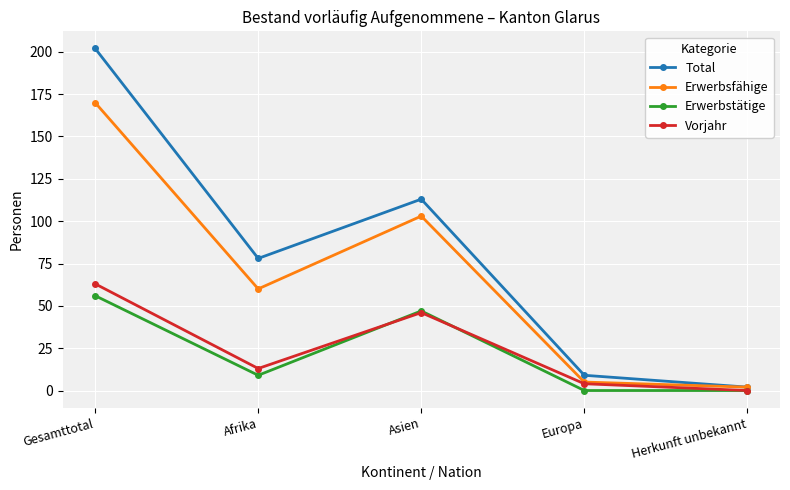

Where is the first local minimum for Erwerbsfähige?

Afrika